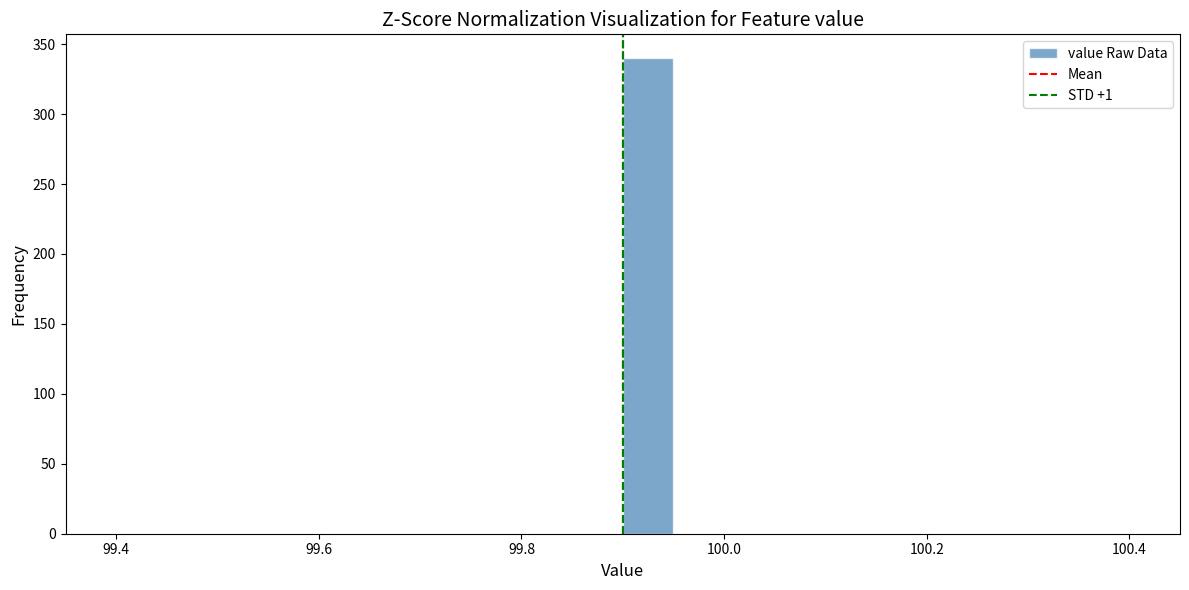

Around what value on the x-axis is the tallest bar? Give the approximate position of its centre, as read against the axis.

99.92